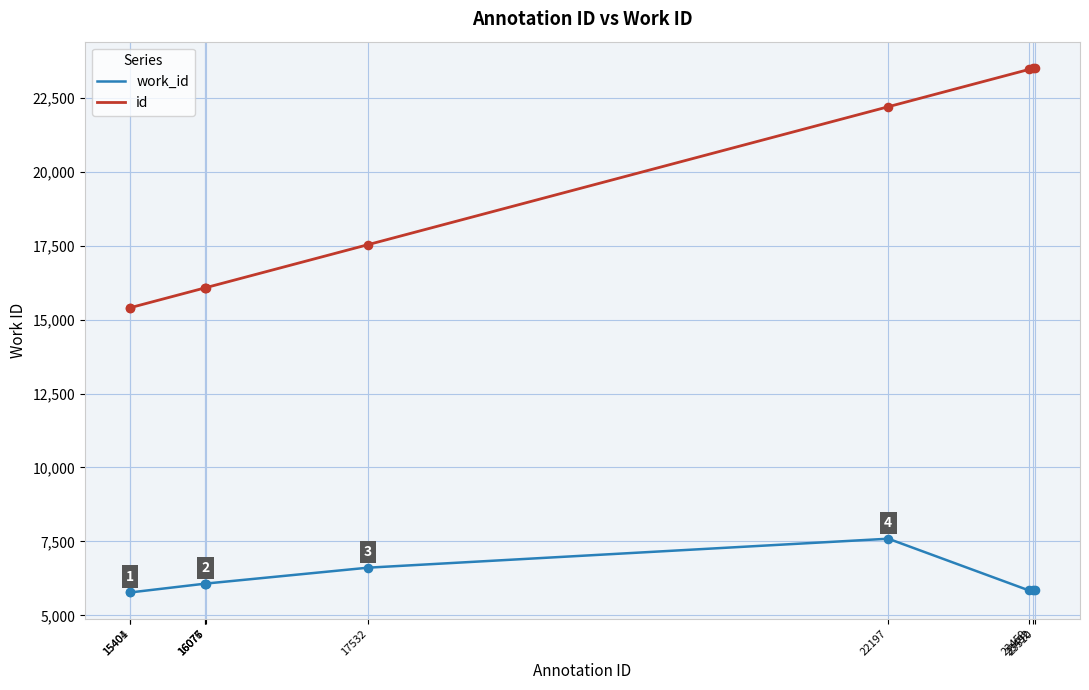

At how many categories does at least one series exceed 8369?

10